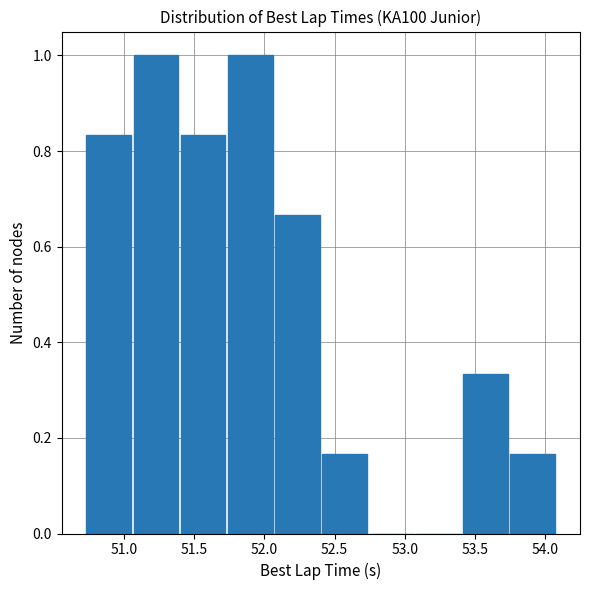

How tall is the bar that spans 53.40 to 53.75 on the x-axis? Neither the bar edges nor the heights are printed on the chart, so give them approximately, as read against the axes.

0.34